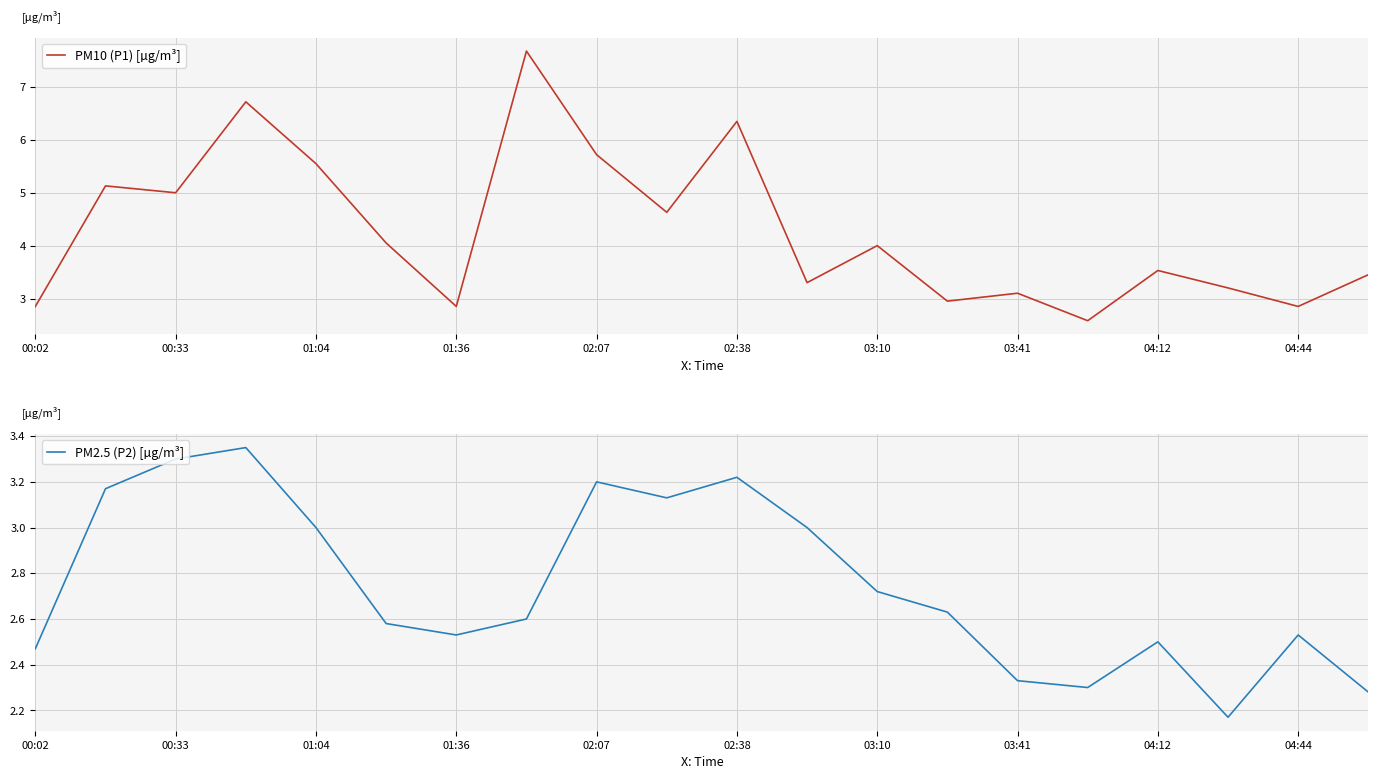

Which series has the largest total across all categories?

PM10 (P1) [µg/m³]